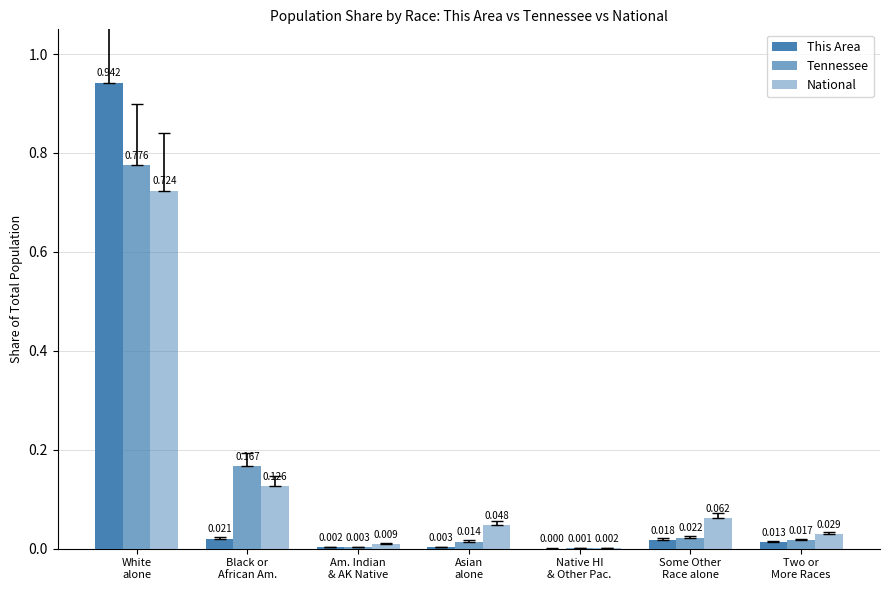

Where is Tennessee nearest to the value 0?

Native HI
& Other Pac.